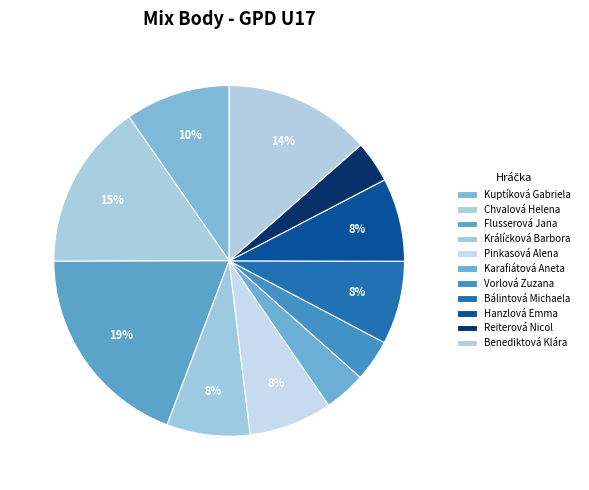

The Kuptíková Gabriela slice represents 10% of the pie. True or false?

True